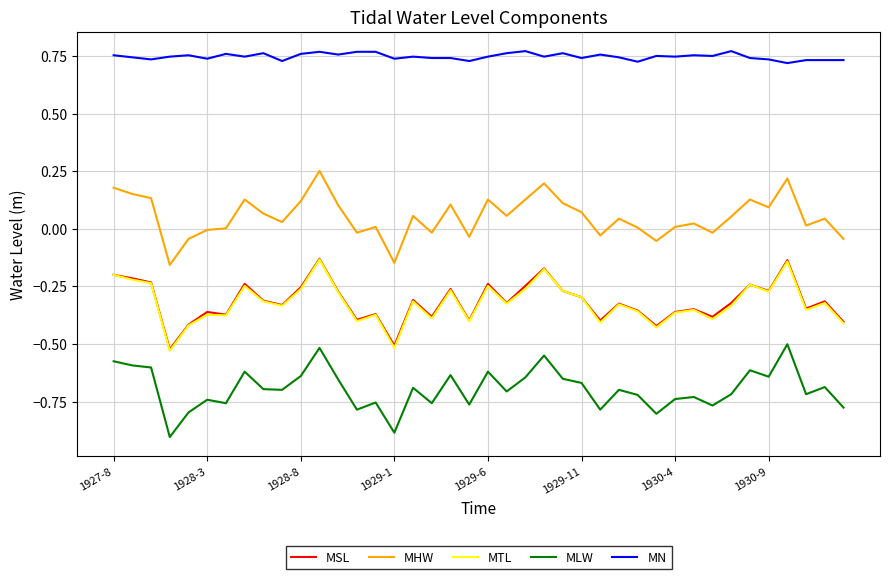

True or false: MHW and MTL intersect in this chart.

False